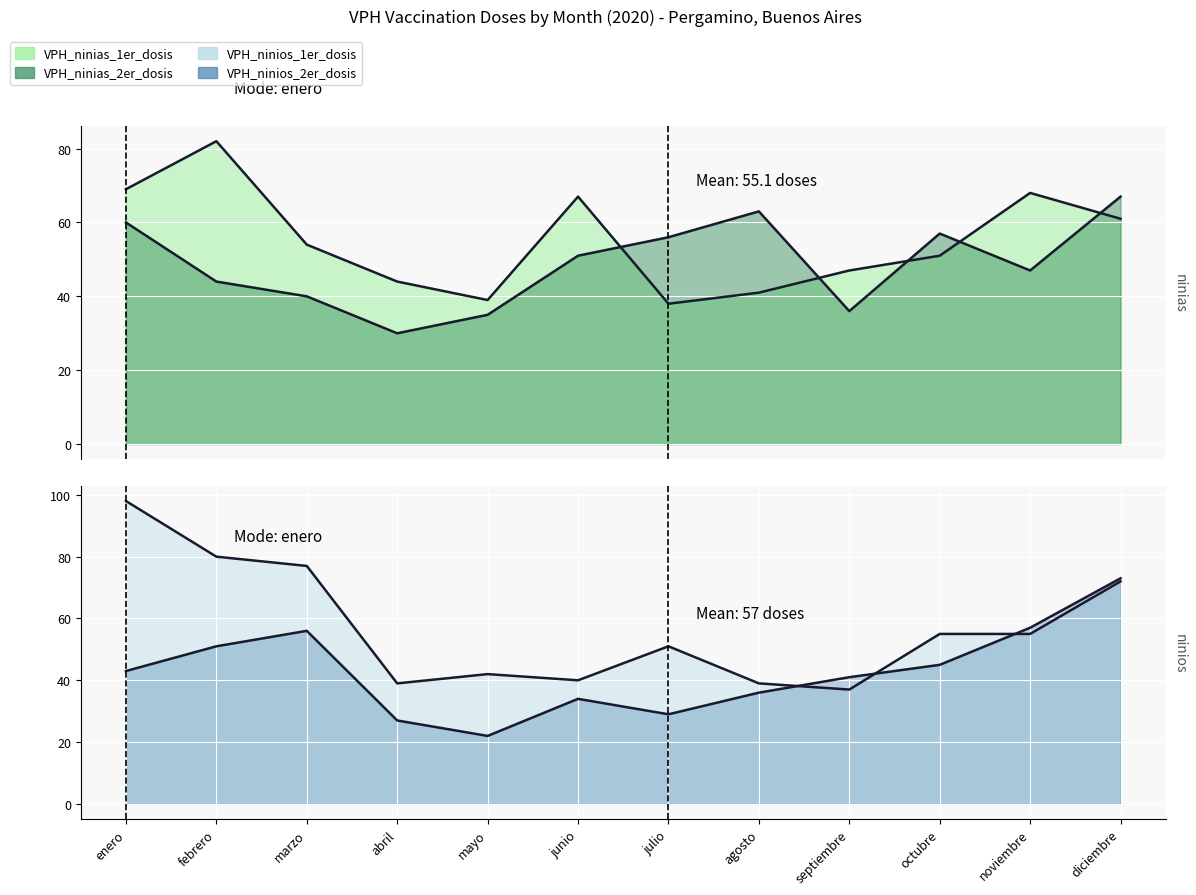

What is the highest value of the VPH_ninios_1er_dosis series?

98